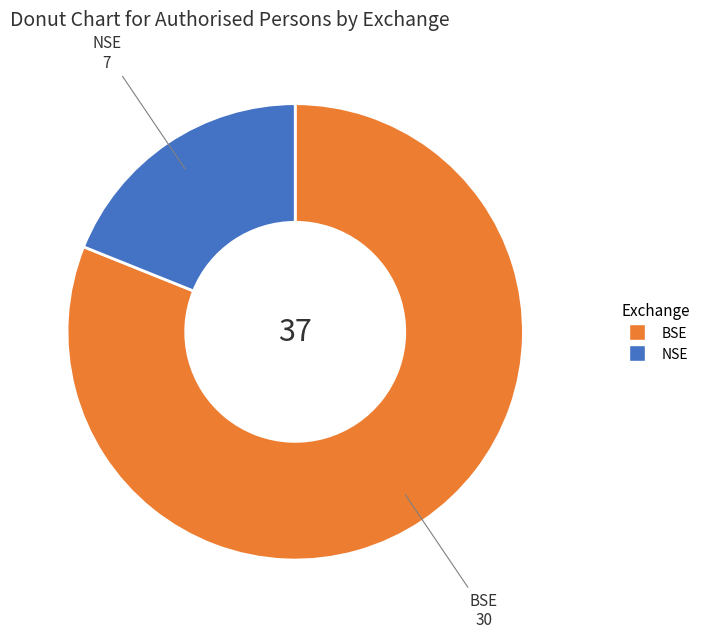

Which has a higher value, BSE or NSE?

BSE